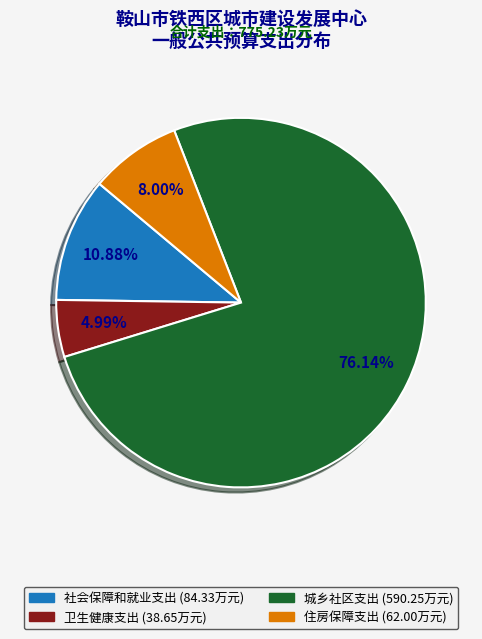

Count the number of slices in the pie.

4